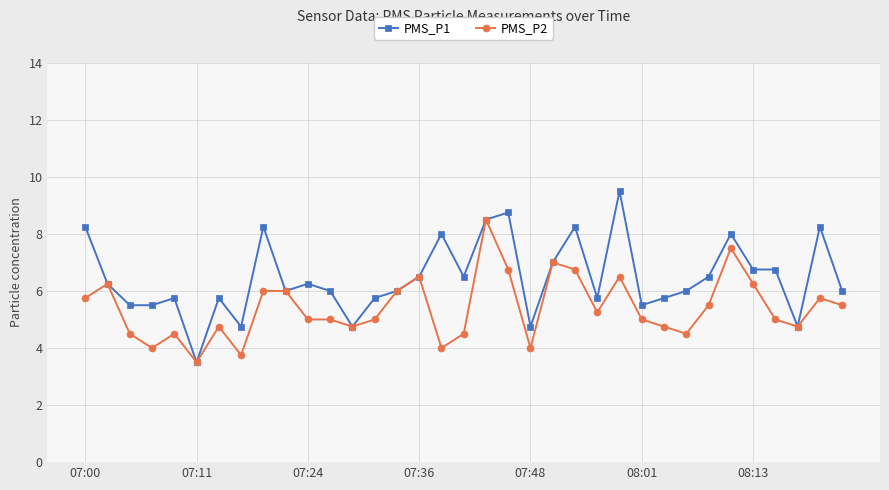

List the series in order of their overall mean, highest first.

PMS_P1, PMS_P2